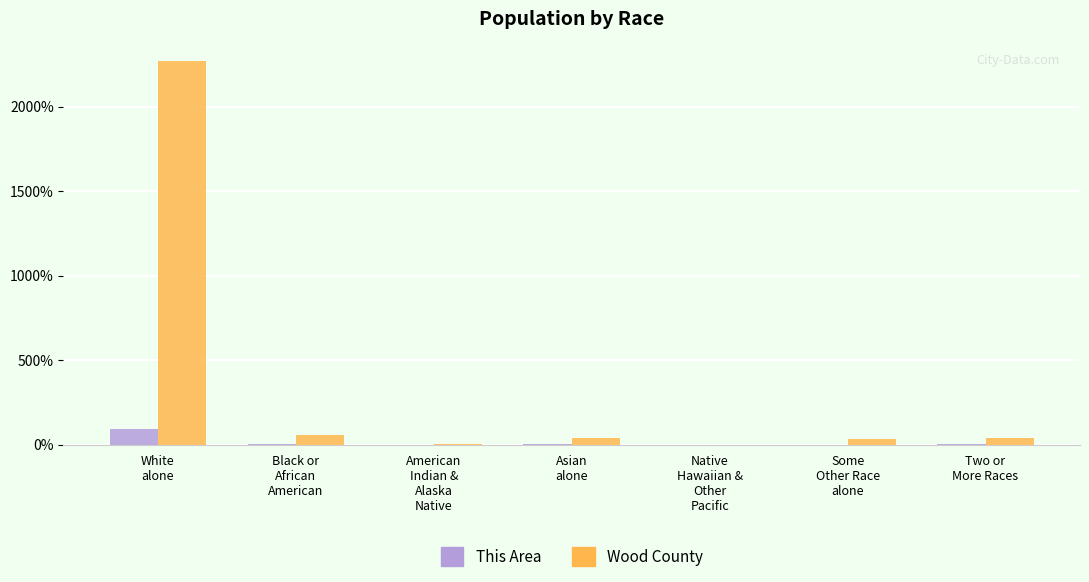

Which series has the largest total across all categories?

Wood County